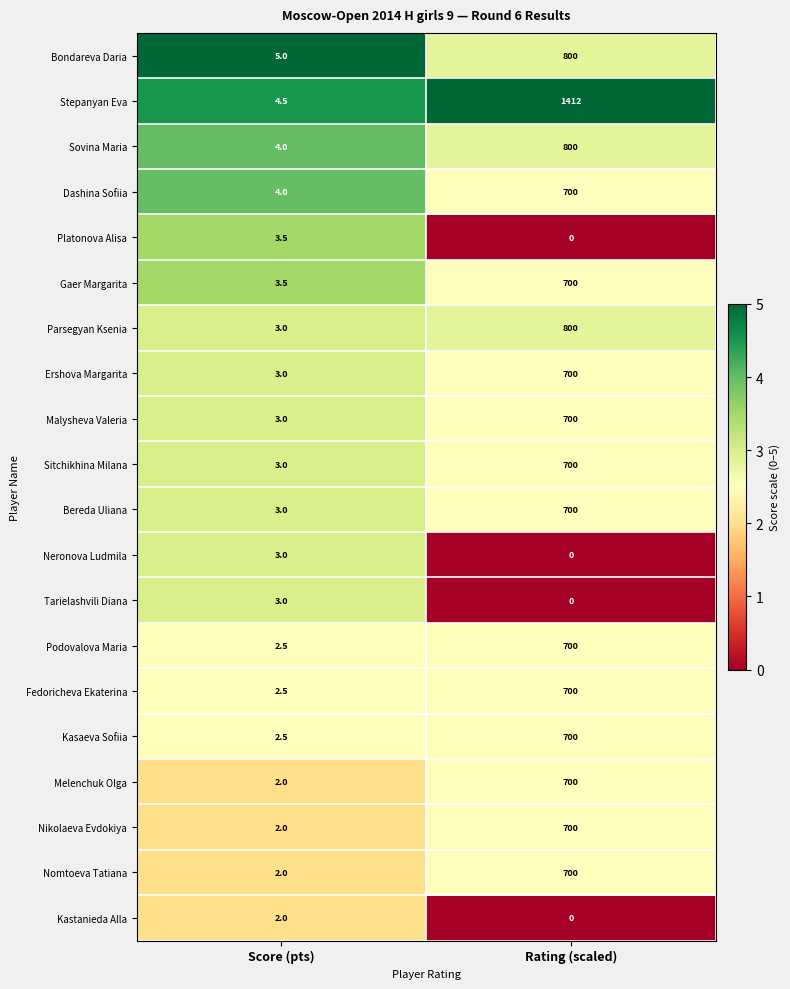

Where is Tarielashvili Diana nearest to the value 1?

Rating (scaled)